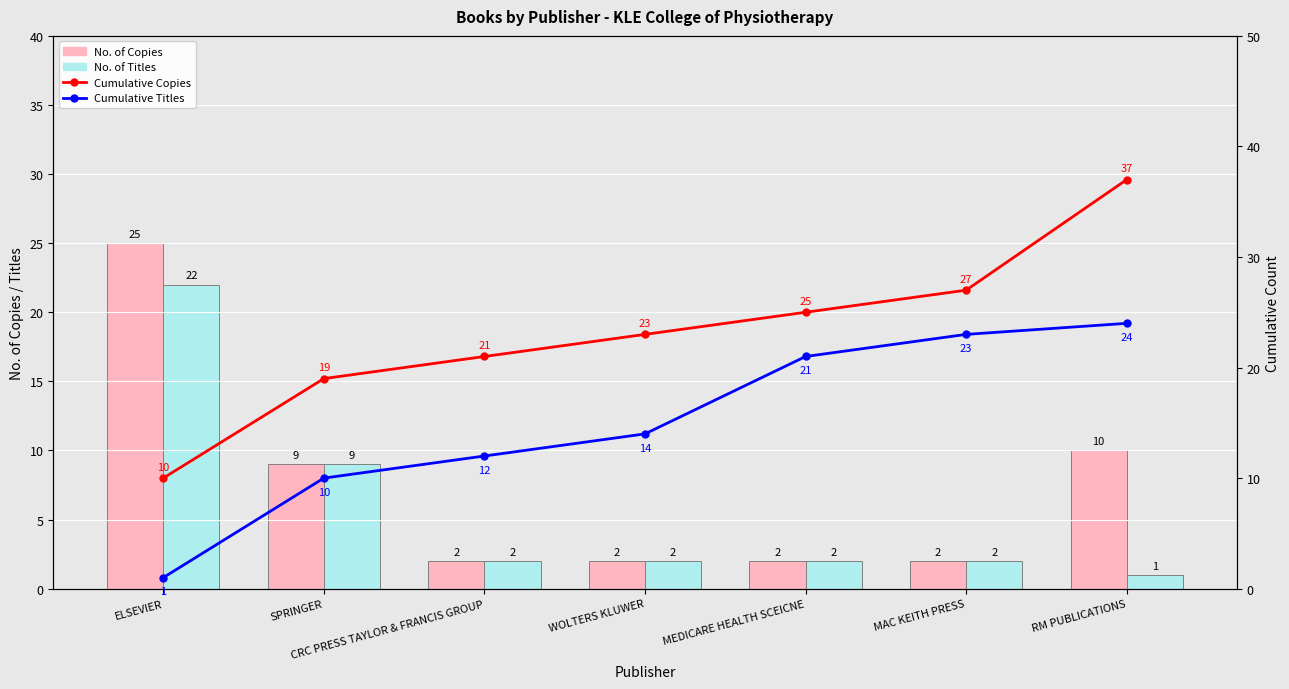

The value of No. of Copies at WOLTERS KLUWER is 1. True or false?

False